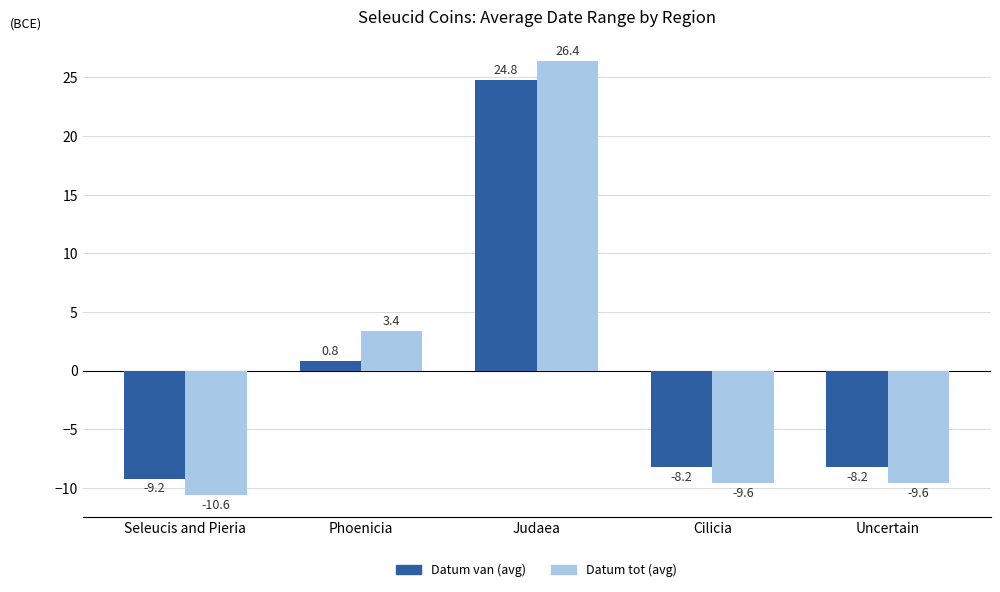

How many values in Datum tot (avg) are below zero?

3